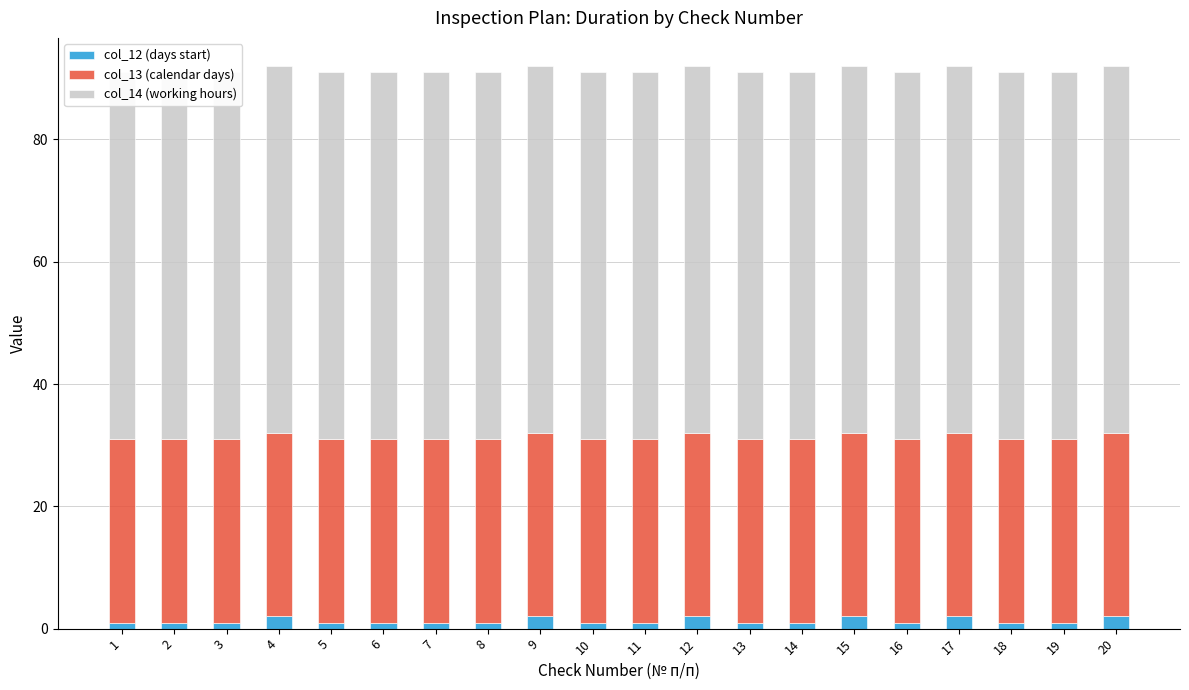

List the series in order of their overall mean, highest first.

col_14 (working hours), col_13 (calendar days), col_12 (days start)